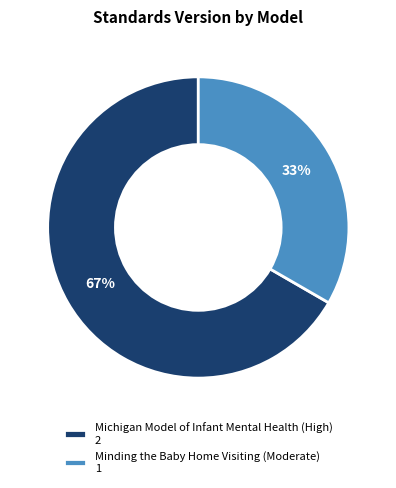

Approximately how many times larger is the value at Michigan Model of Infant Mental Health (High) 2 compared to Minding the Baby Home Visiting (Moderate) 1?

2.0